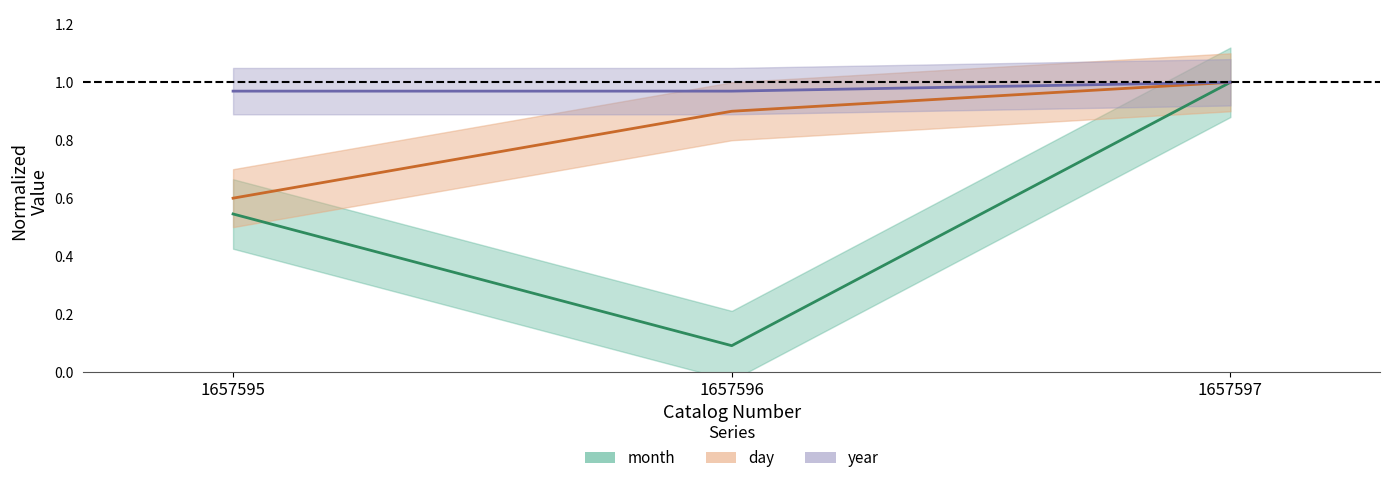

Between 1657595 and 1657596, which is larger?

1657595